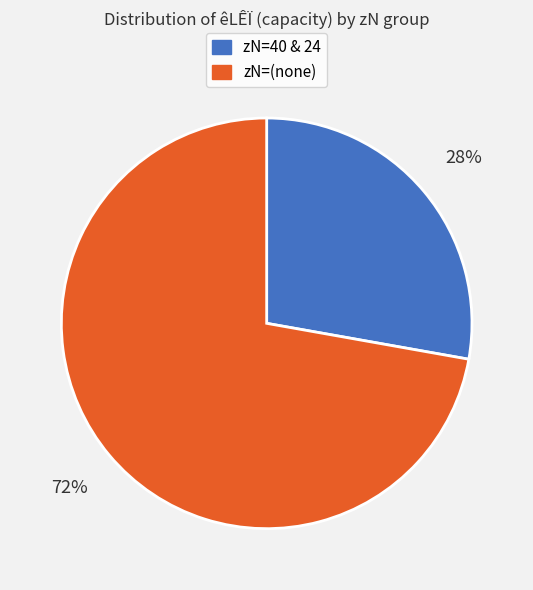

To the nearest percent, what is the difference between the largest and smallest slice percentages?

44%